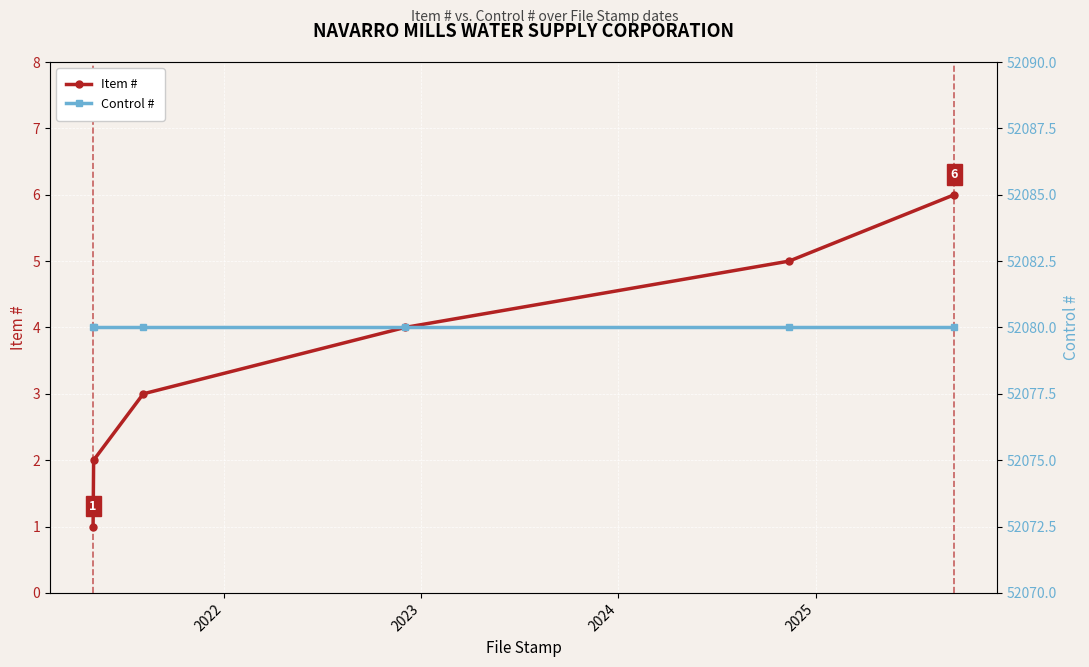

Does the chart display data point markers on the line(s)?

Yes